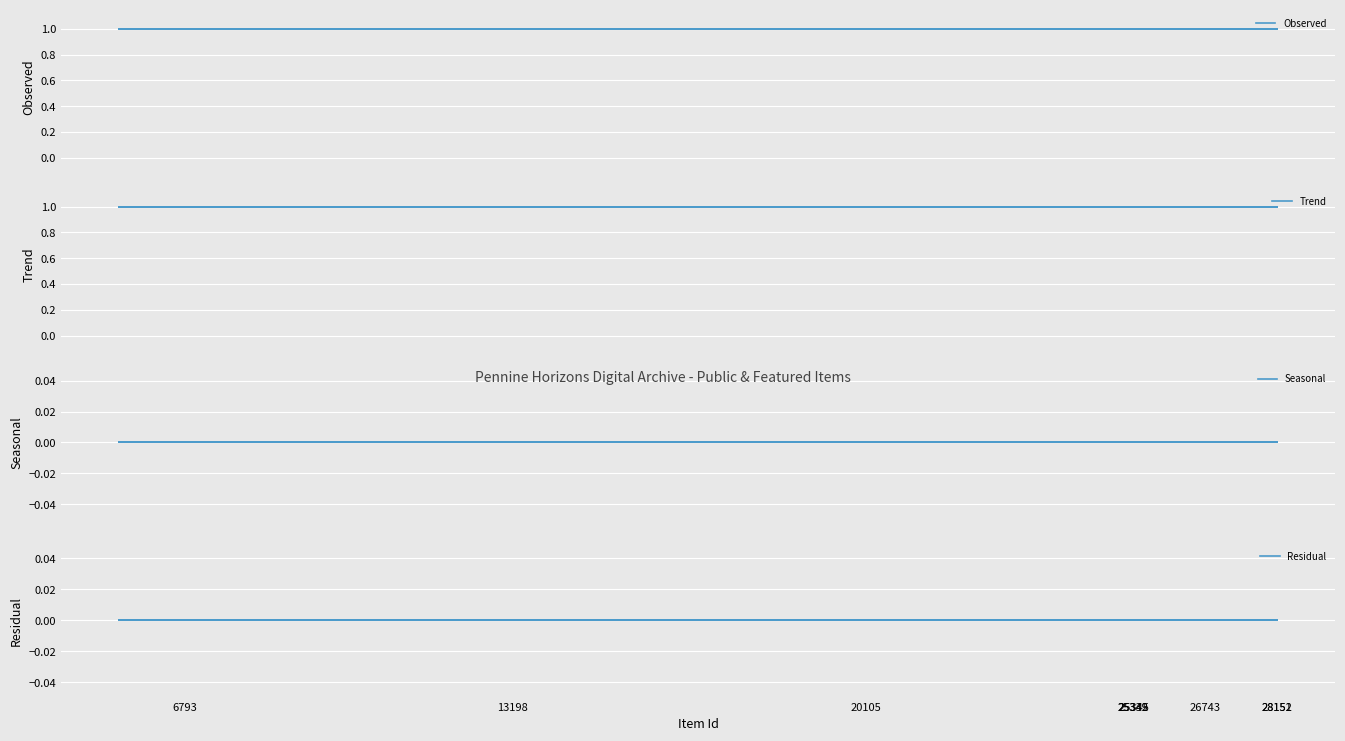

How many categories are shown in the chart?

25